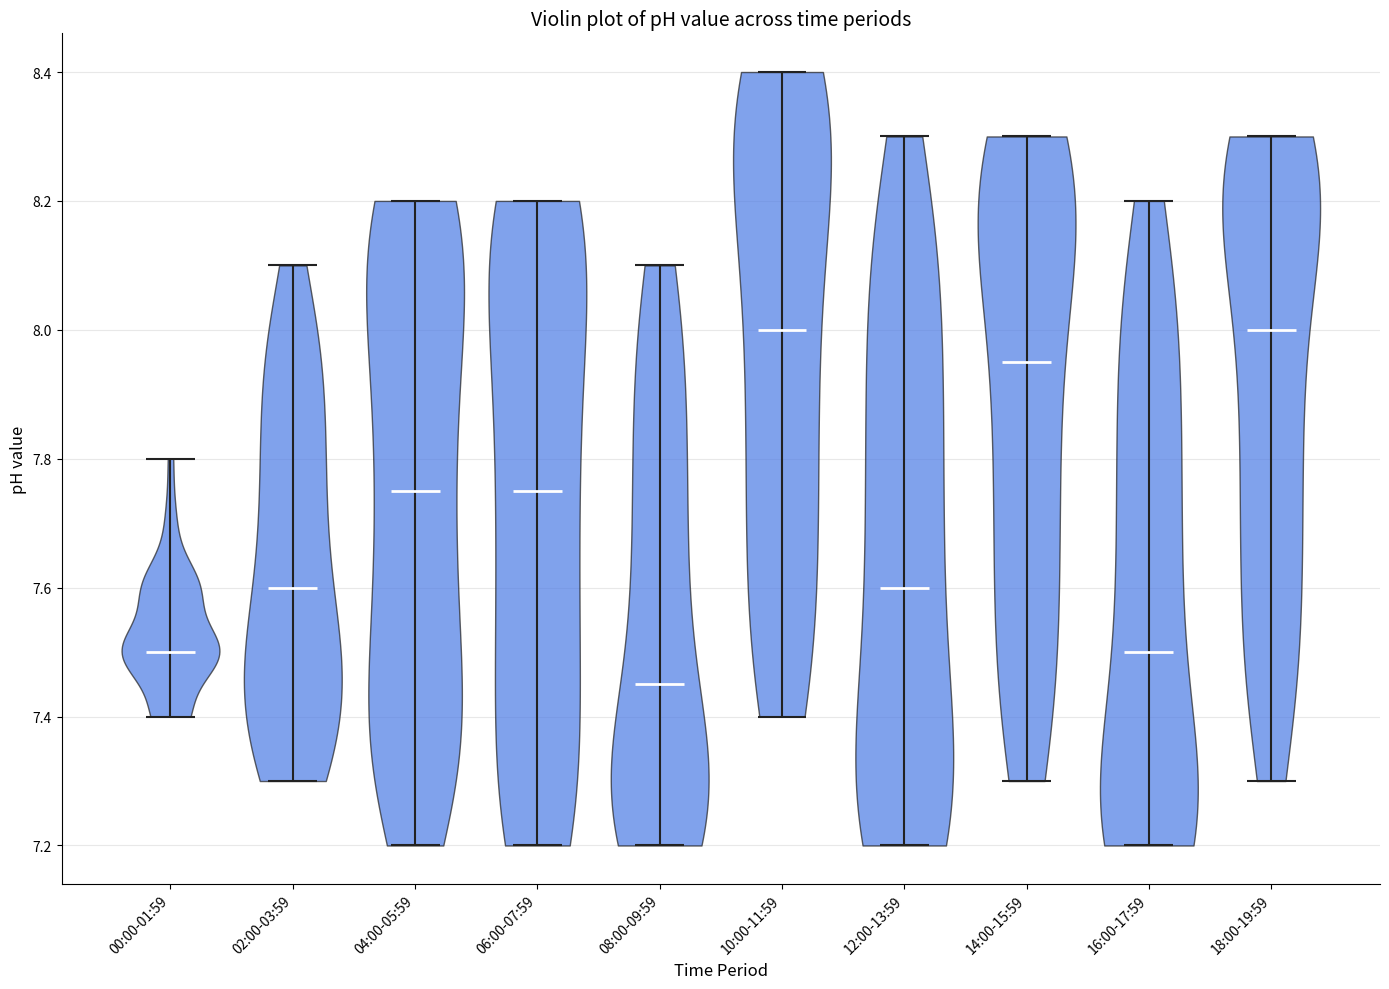

Reading left to right, read every violin against the y-axis: where its median line is, and the lowest and highest points it reaches. The values are not printed on the chart, so give them approximately, as read against the axis.

00:00-01:59: median line 7.50, lowest point 7.40, highest point 7.80
02:00-03:59: median line 7.60, lowest point 7.30, highest point 8.10
04:00-05:59: median line 7.76, lowest point 7.20, highest point 8.20
06:00-07:59: median line 7.76, lowest point 7.20, highest point 8.20
08:00-09:59: median line 7.46, lowest point 7.20, highest point 8.10
10:00-11:59: median line 8.00, lowest point 7.40, highest point 8.40
12:00-13:59: median line 7.60, lowest point 7.20, highest point 8.30
14:00-15:59: median line 7.96, lowest point 7.30, highest point 8.30
16:00-17:59: median line 7.50, lowest point 7.20, highest point 8.20
18:00-19:59: median line 8.00, lowest point 7.30, highest point 8.30